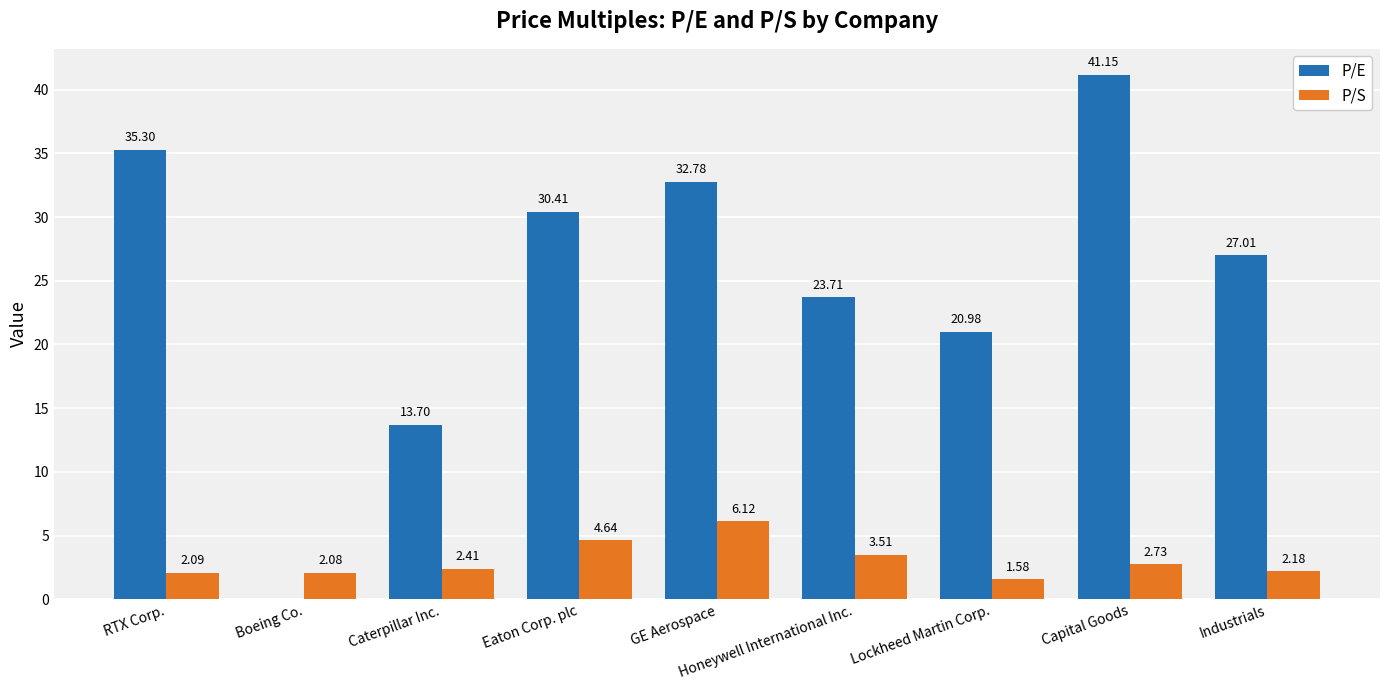

At which label does P/E first exceed 27?

RTX Corp.